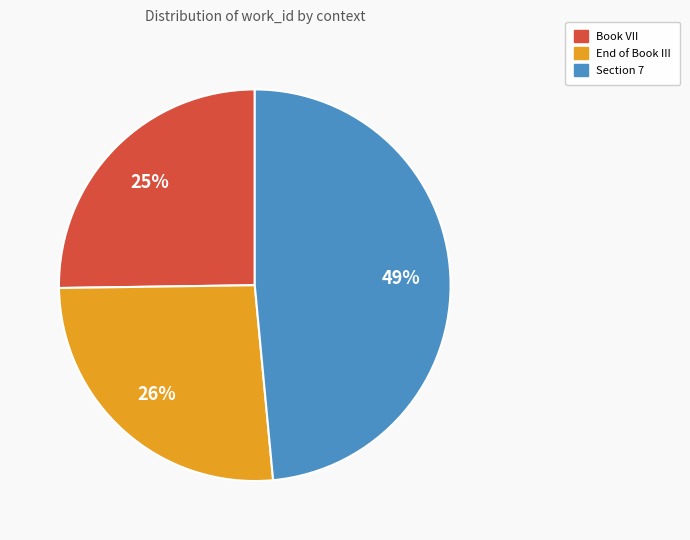

To the nearest percent, what is the average slice percentage?

33%